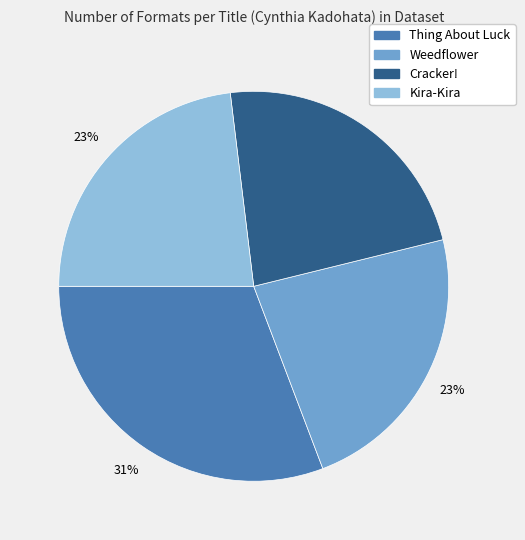

To the nearest percent, what is the combined percentage of Thing About Luck and Kira-Kira?

54%